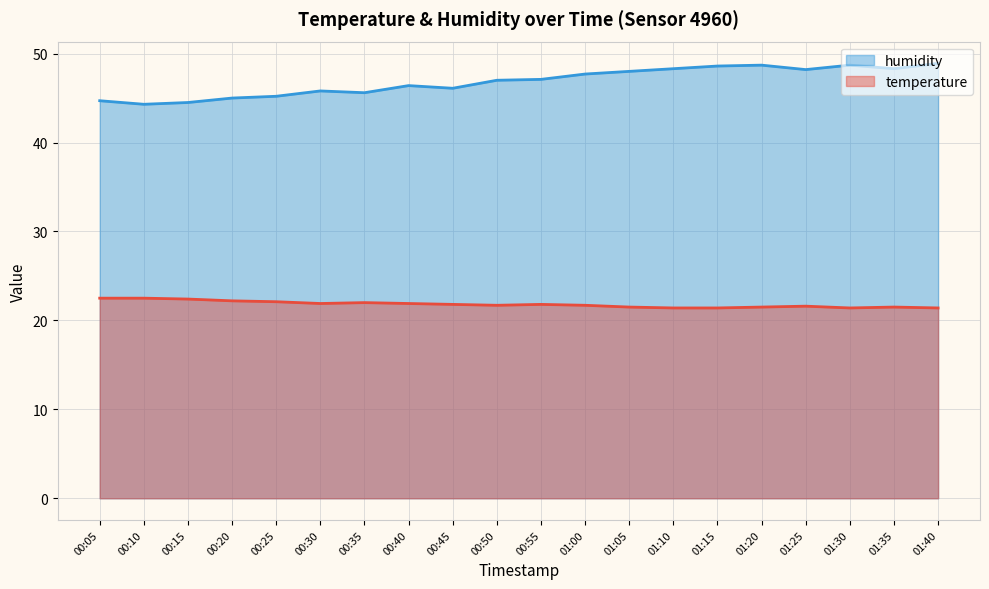

What is the label of the 2nd point from the right?

01:35